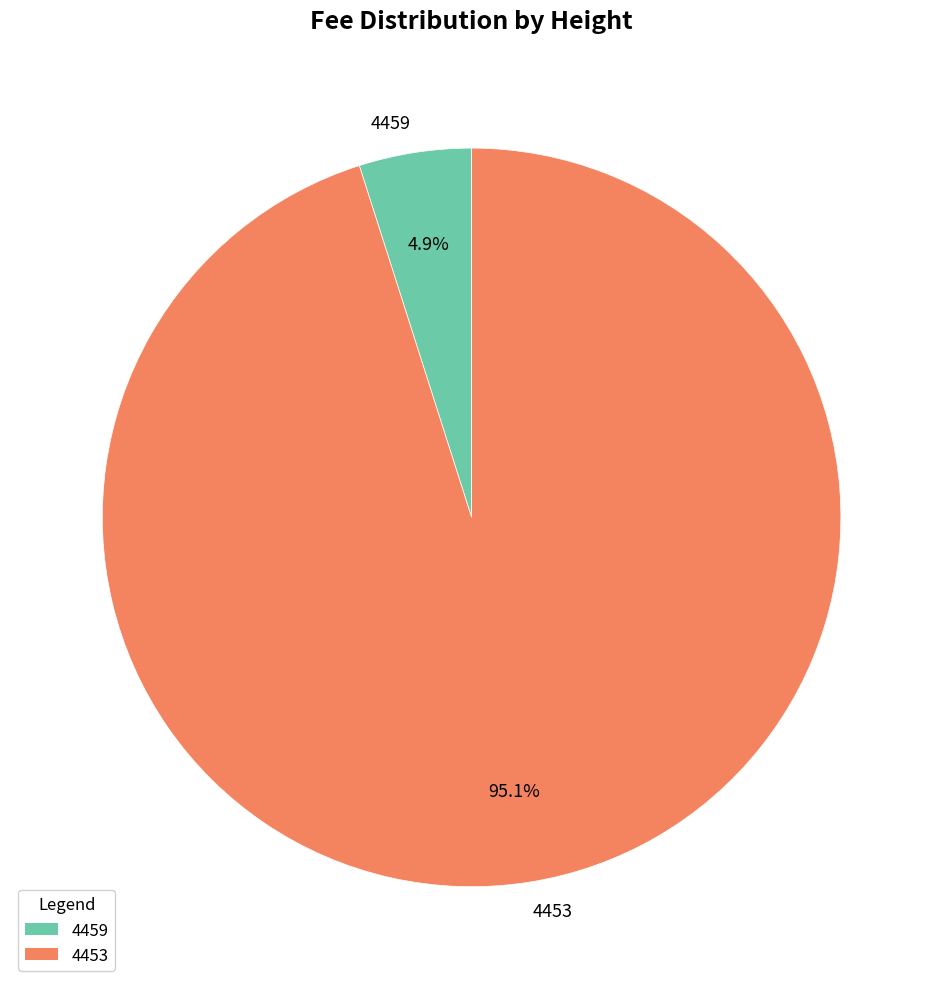

Is there any slice that represents more than half of the pie?

Yes